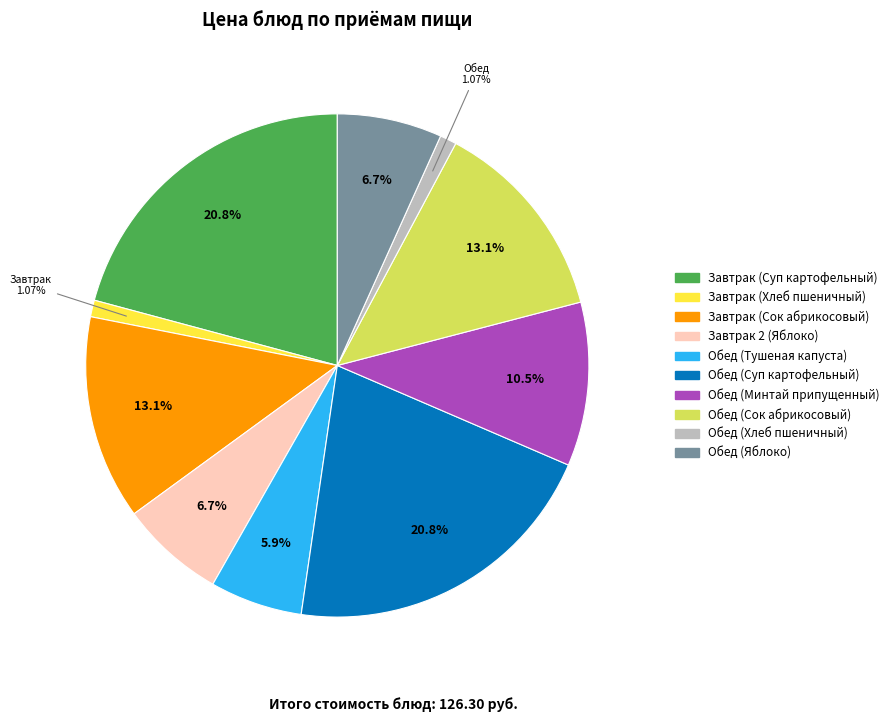

How much of the chart is everything except Обед (Суп картофельный)?

79.2%